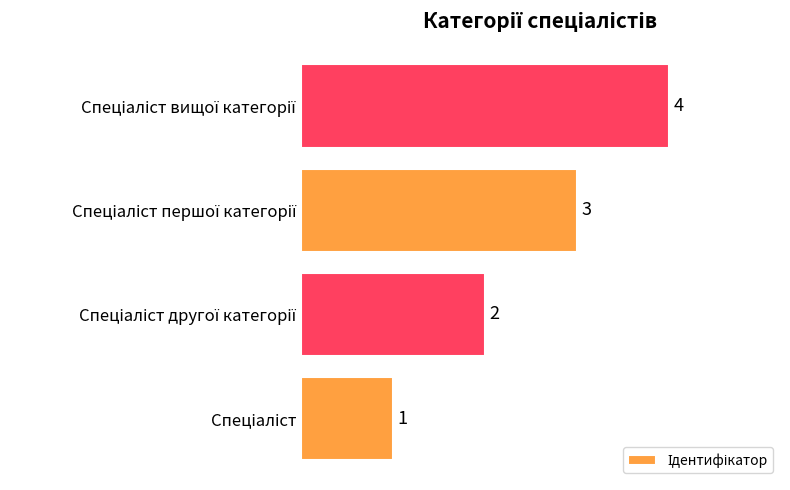

Are the bars horizontal?

Yes